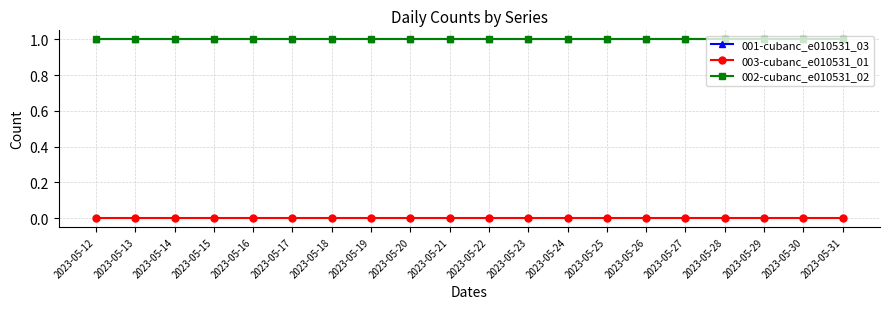

Does the chart have visible grid lines?

Yes